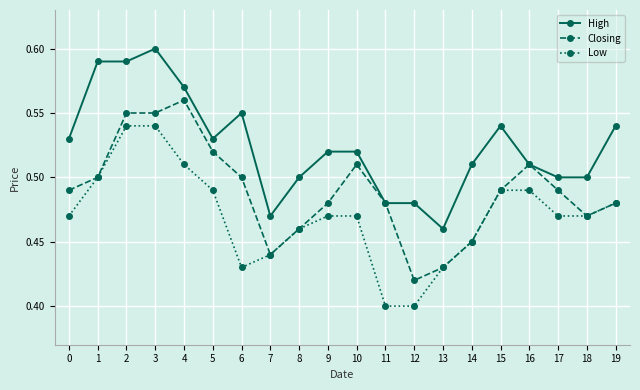

The value of High at 3 is 0.2. True or false?

False